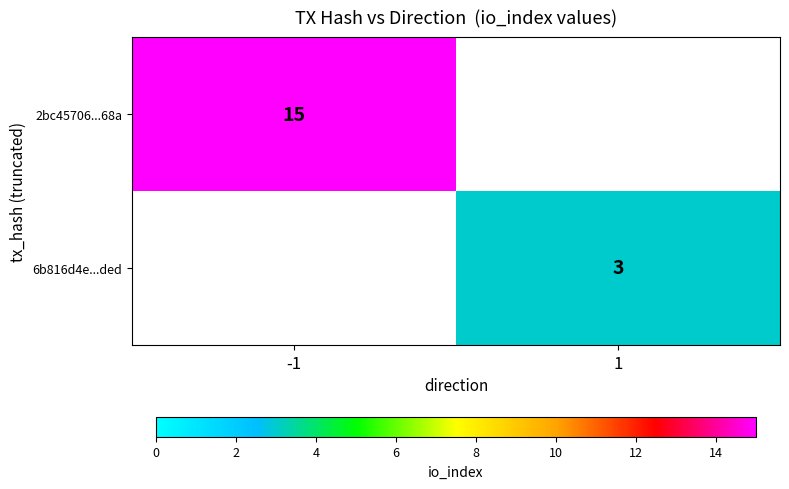

What is the smallest value displayed?

3.0